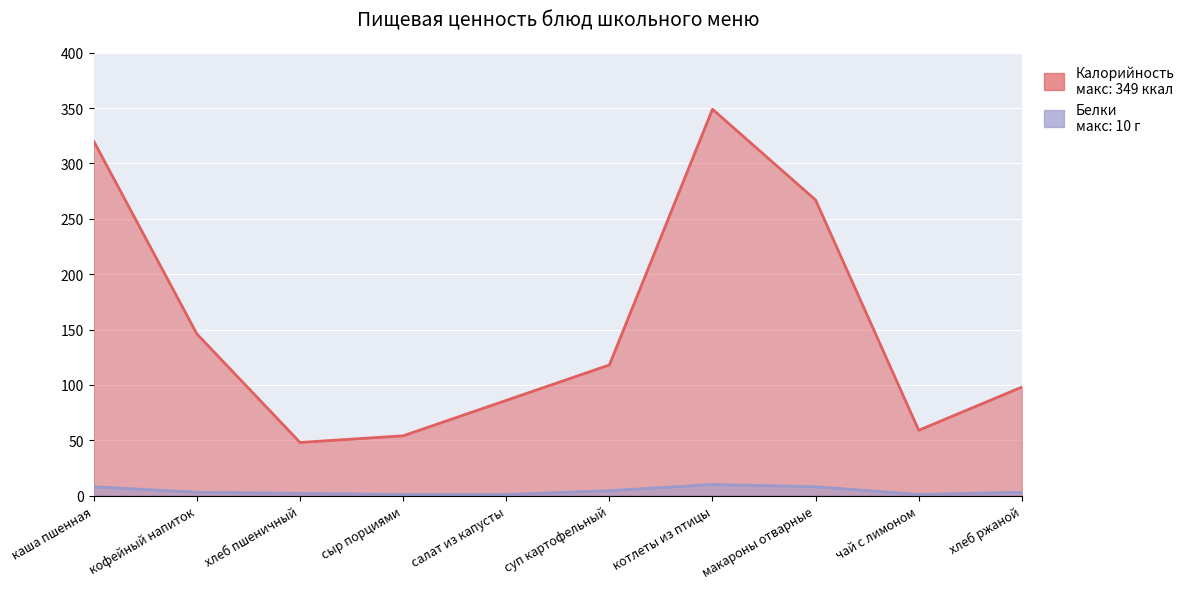

The value of Белки at салат из капусты is 0.4. True or false?

False